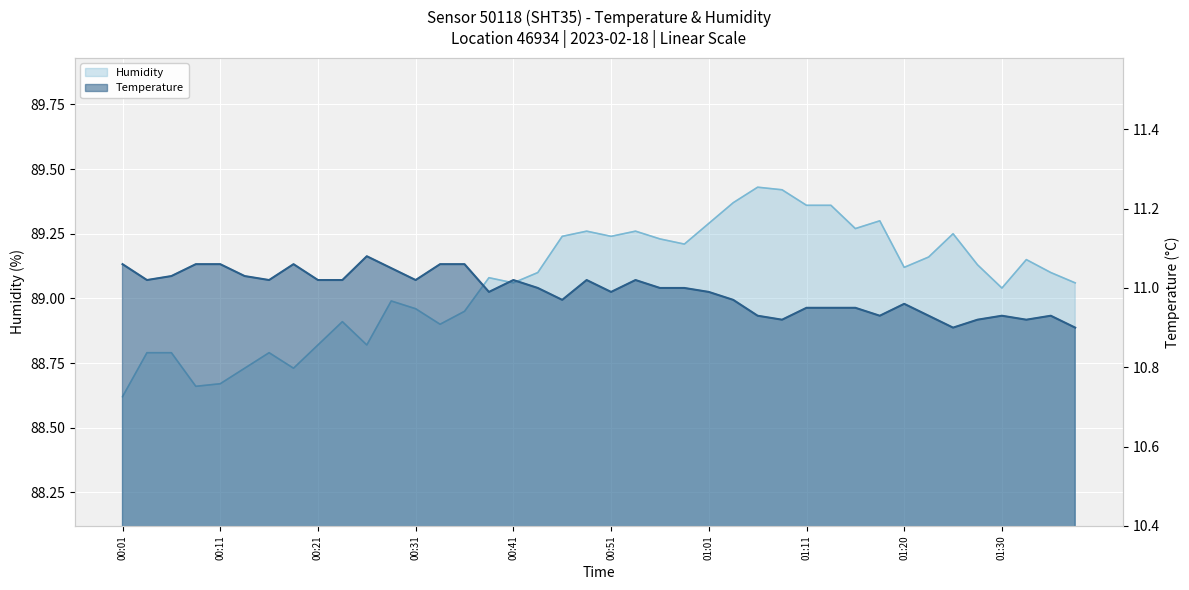

True or false: Humidity and Temperature intersect in this chart.

False